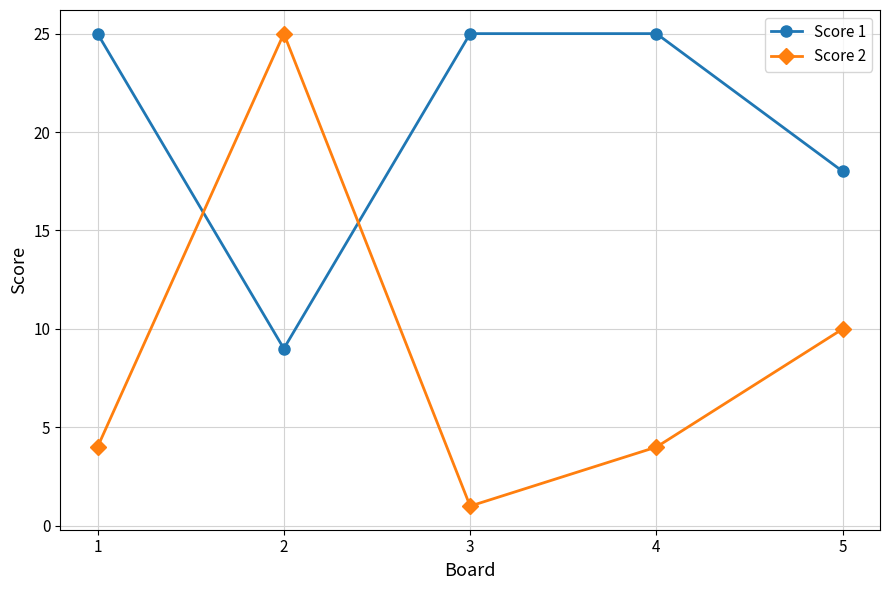

True or false: Score 1 and Score 2 intersect in this chart.

True